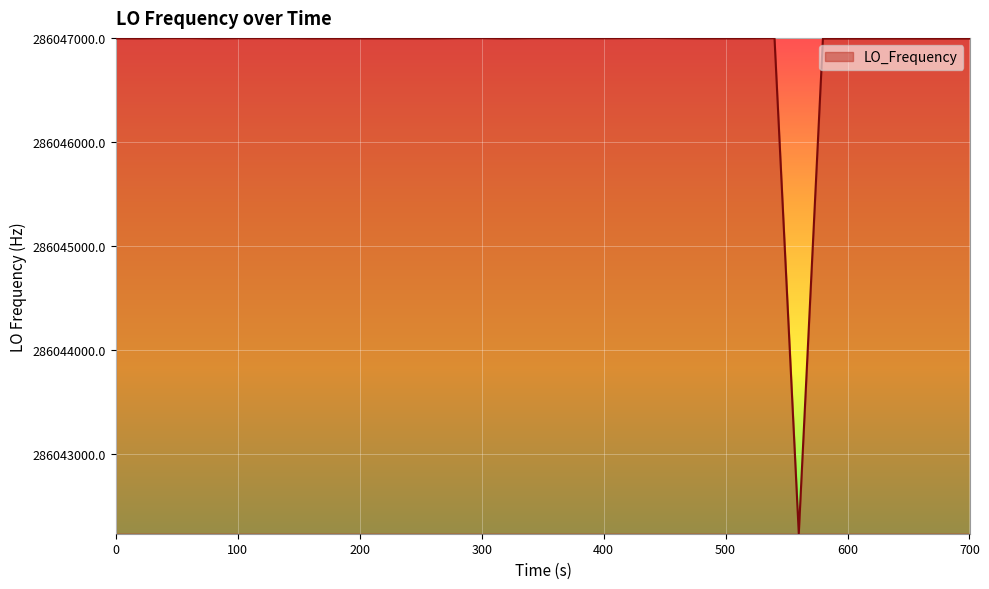

What is the minimum value shown in the chart?

286042236.9